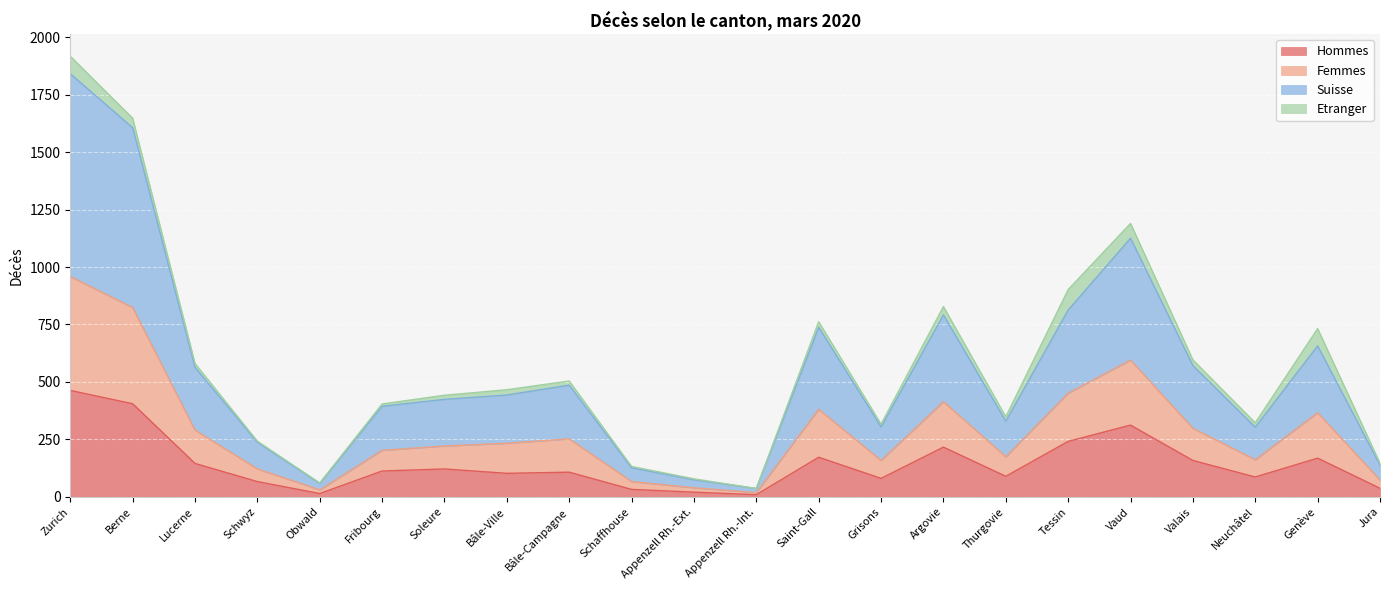

What position from the left is Genève?

21